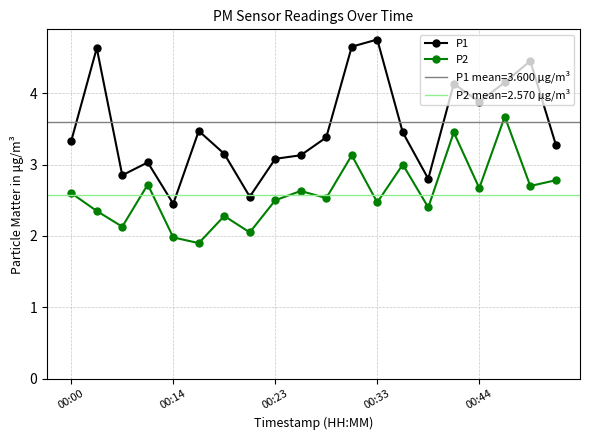

List the series in order of their overall mean, highest first.

P1, P2